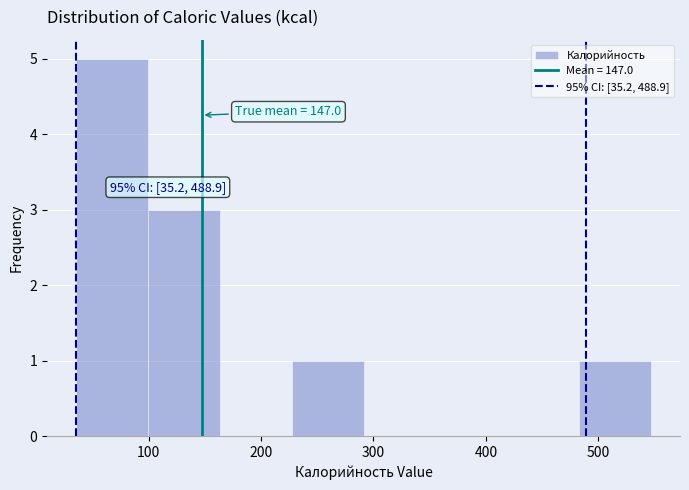

Over which range of the x-axis is the bar tallest?

40 to 100